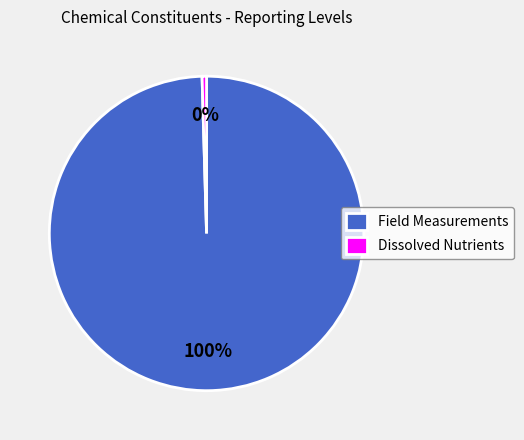

How many segments does this pie chart have?

2